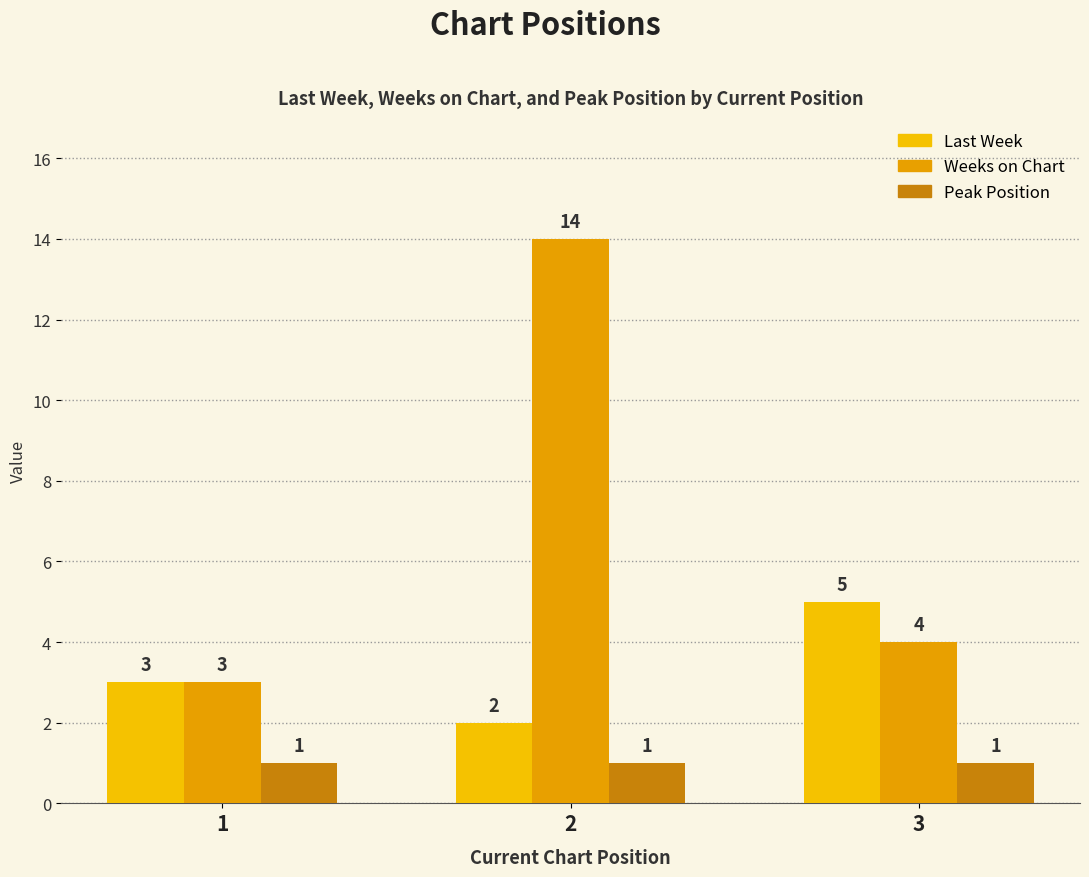

Which series changed the most between 1 and 2?

Weeks on Chart